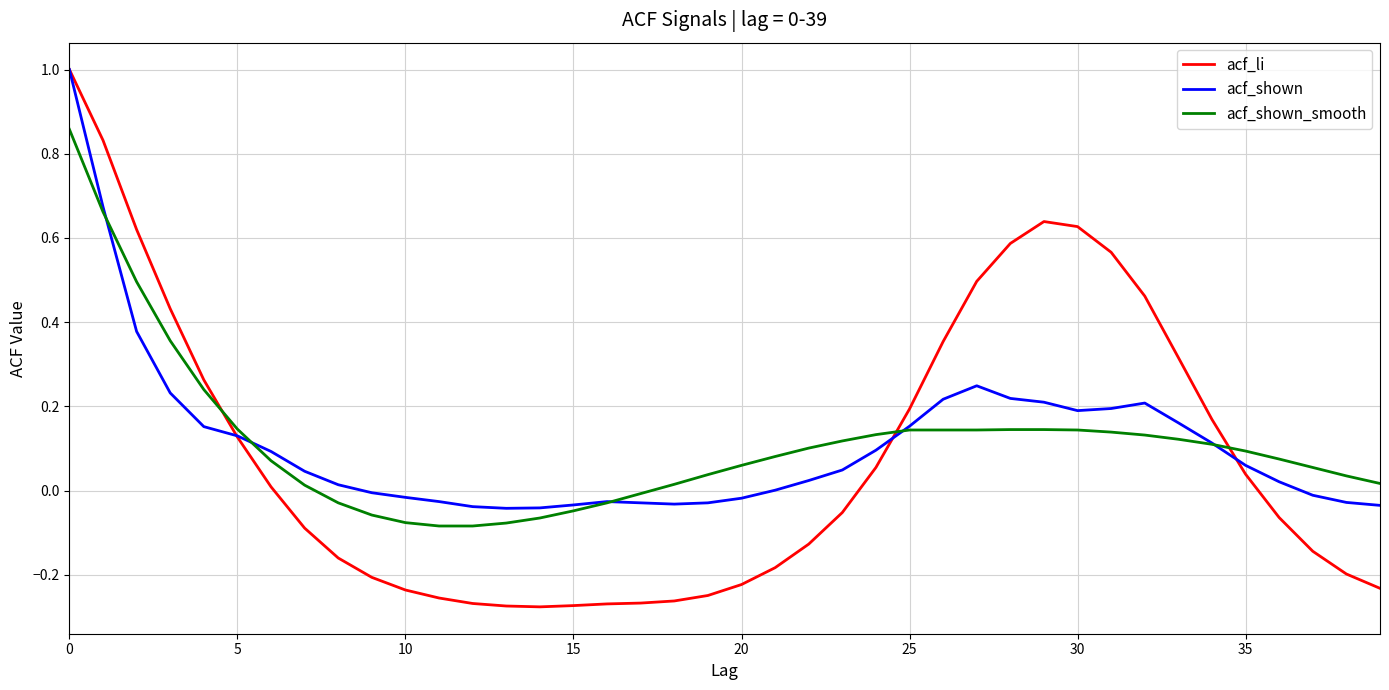

Which series has the widest spread of values?

acf_li